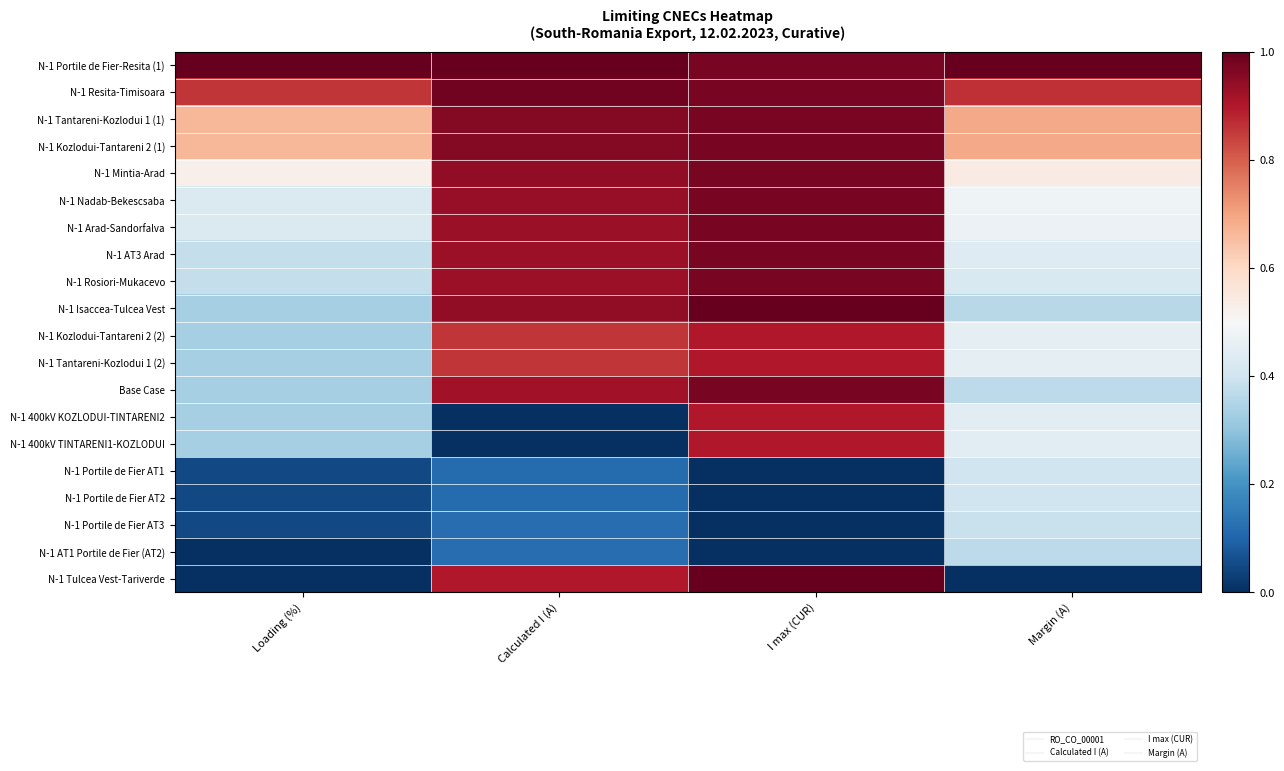

How many series are shown in this chart?

20